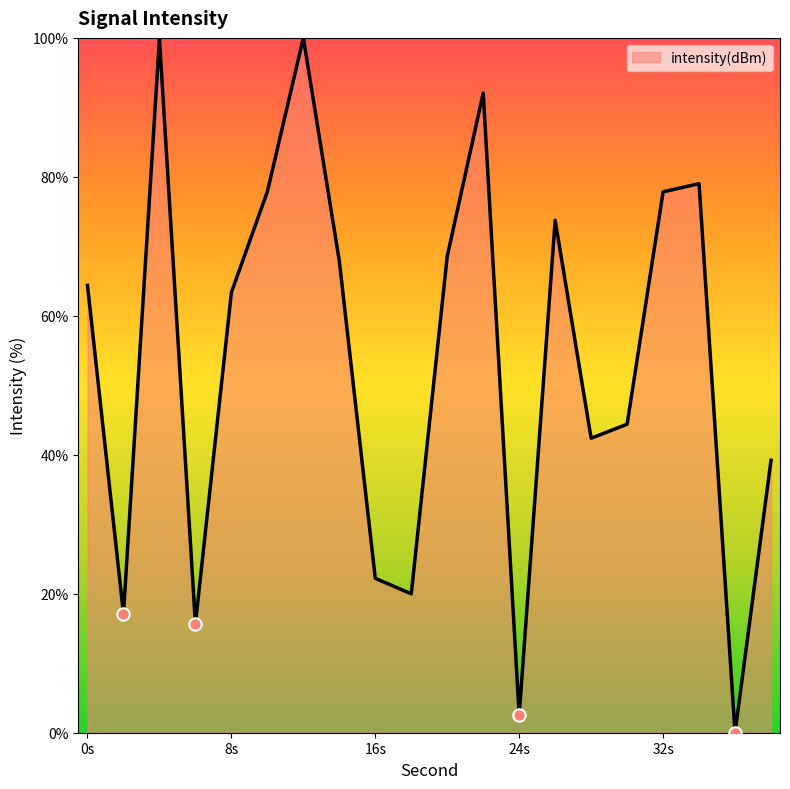

What is the difference between the maximum and minimum values?

100.0